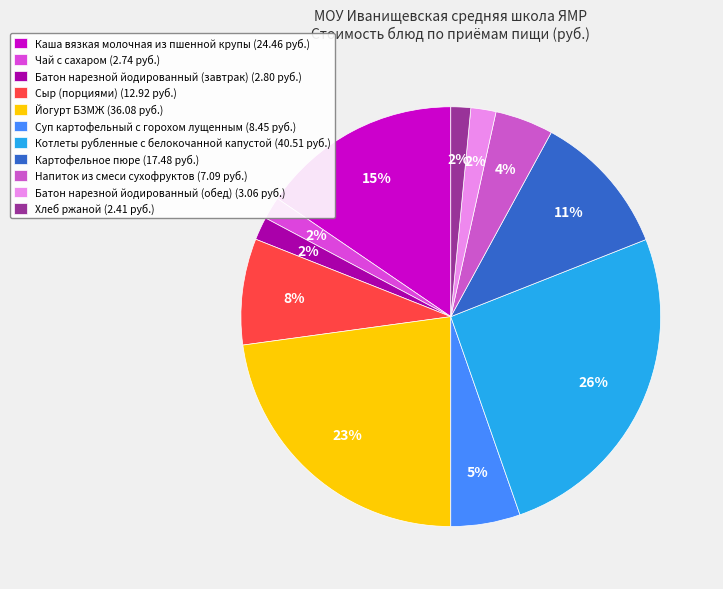

What percentage is the Каша вязкая молочная из пшенной крупы slice, to the nearest percent?

15%